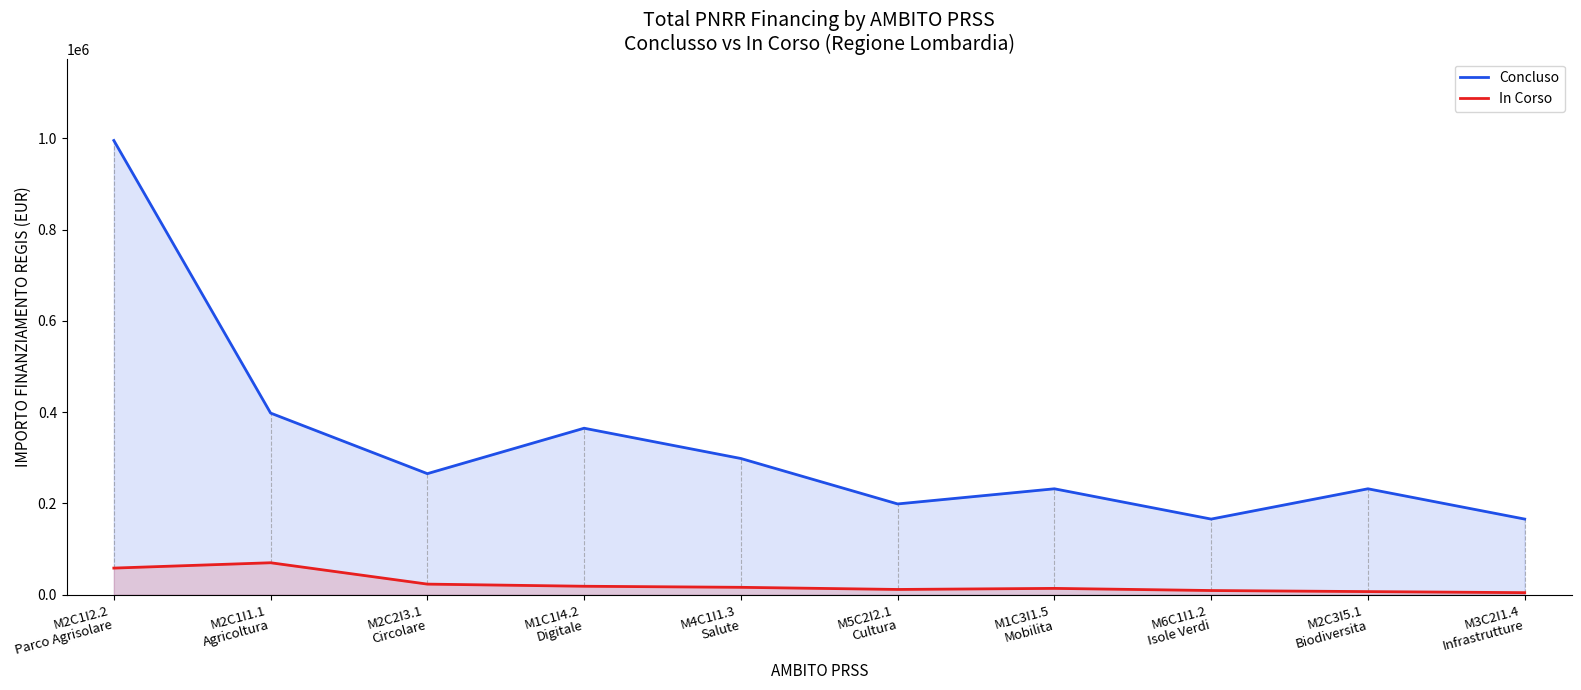

What position from the left is M6C1I1.2
Isole Verdi?

8